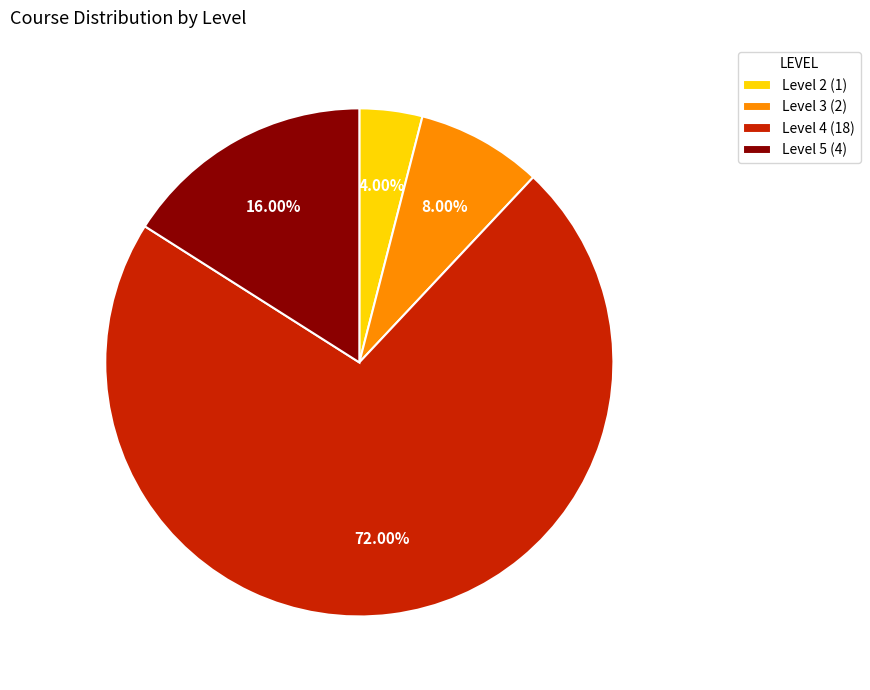

To the nearest percent, what portion does Level 3 represent?

8%